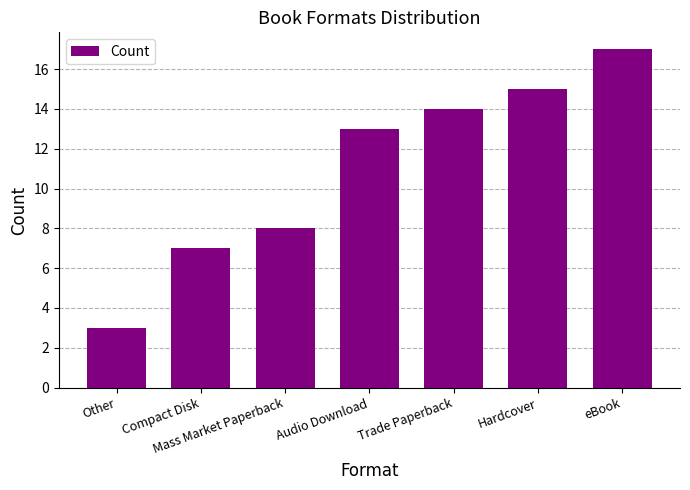

Reading left to right, extract all data points from this chart.

Other=3	Compact Disk=7	Mass Market Paperback=8	Audio Download=13	Trade Paperback=14	Hardcover=15	eBook=17